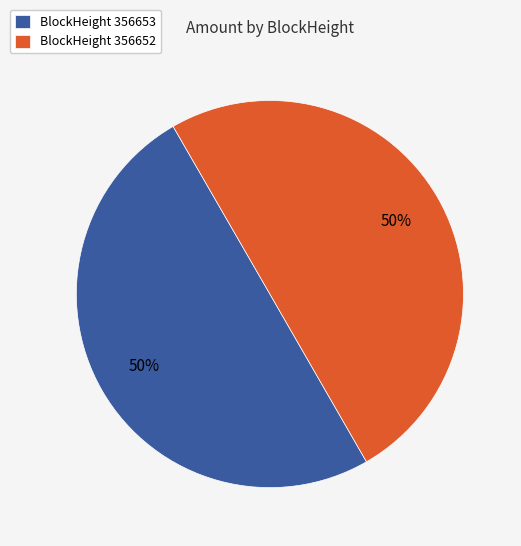

Count the number of slices in the pie.

2